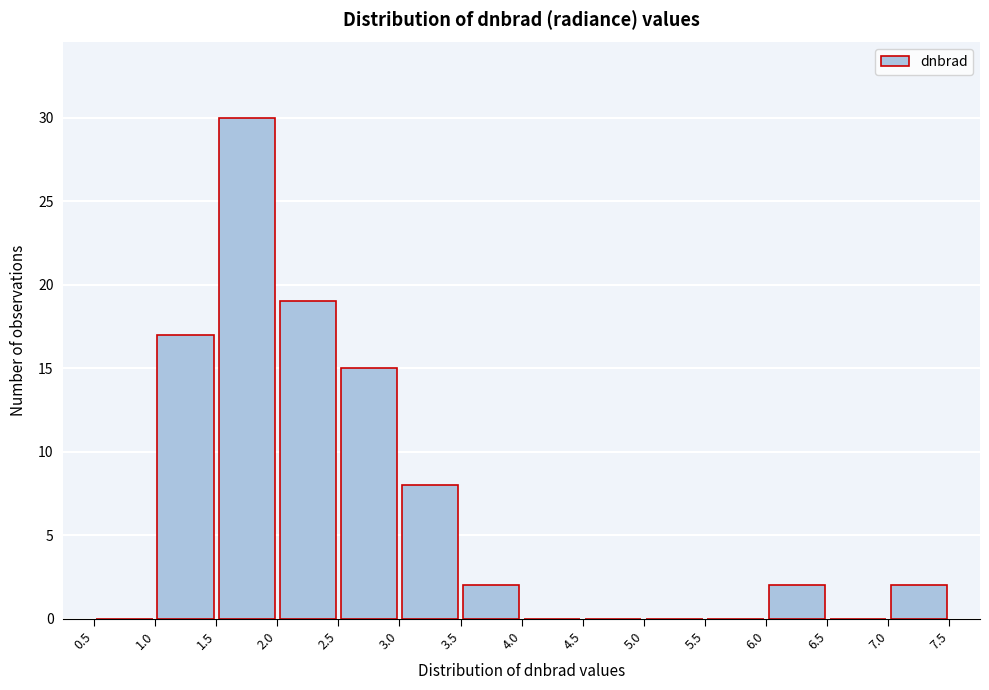

Over which range of the x-axis is the bar tallest?

1.5 to 2.0